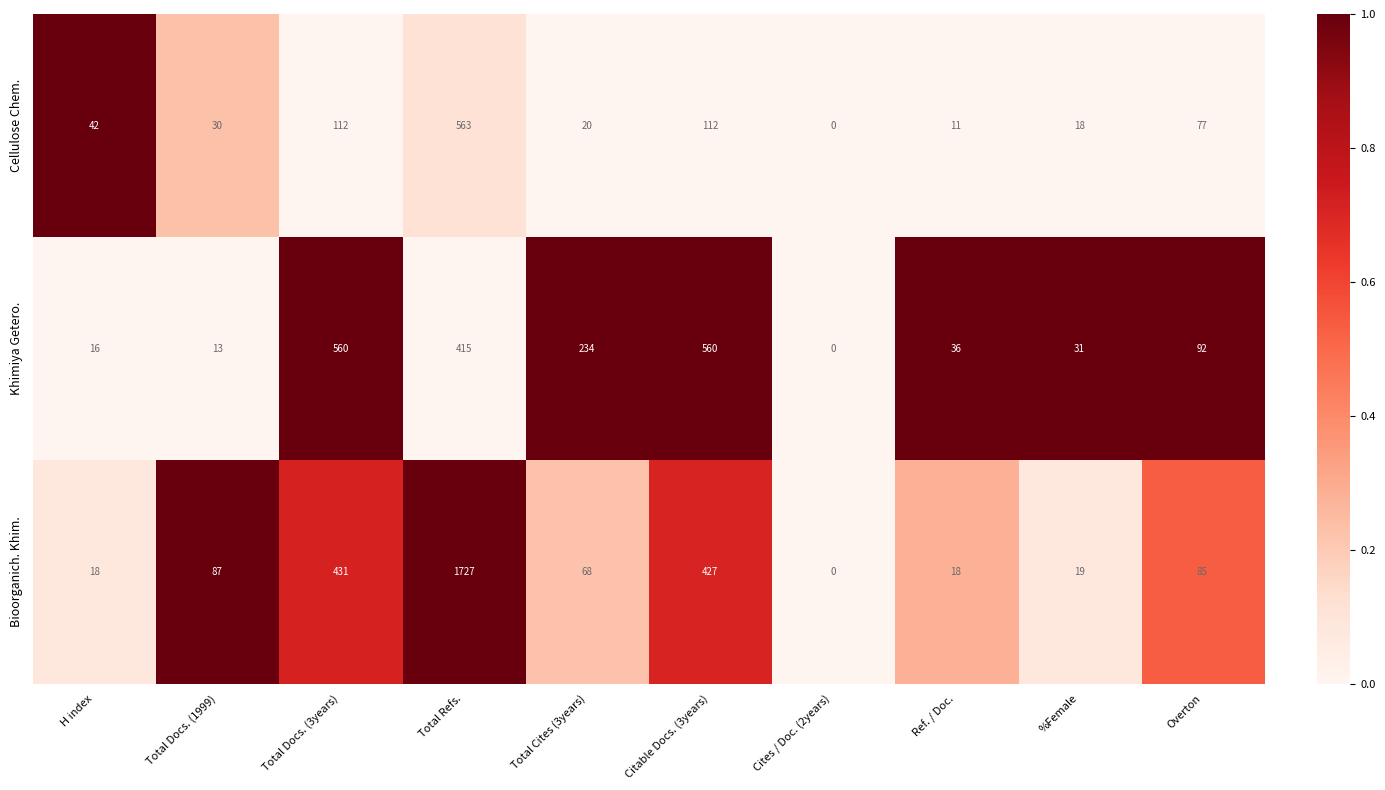

How many values in Khimiya Getero. are above zero?

9